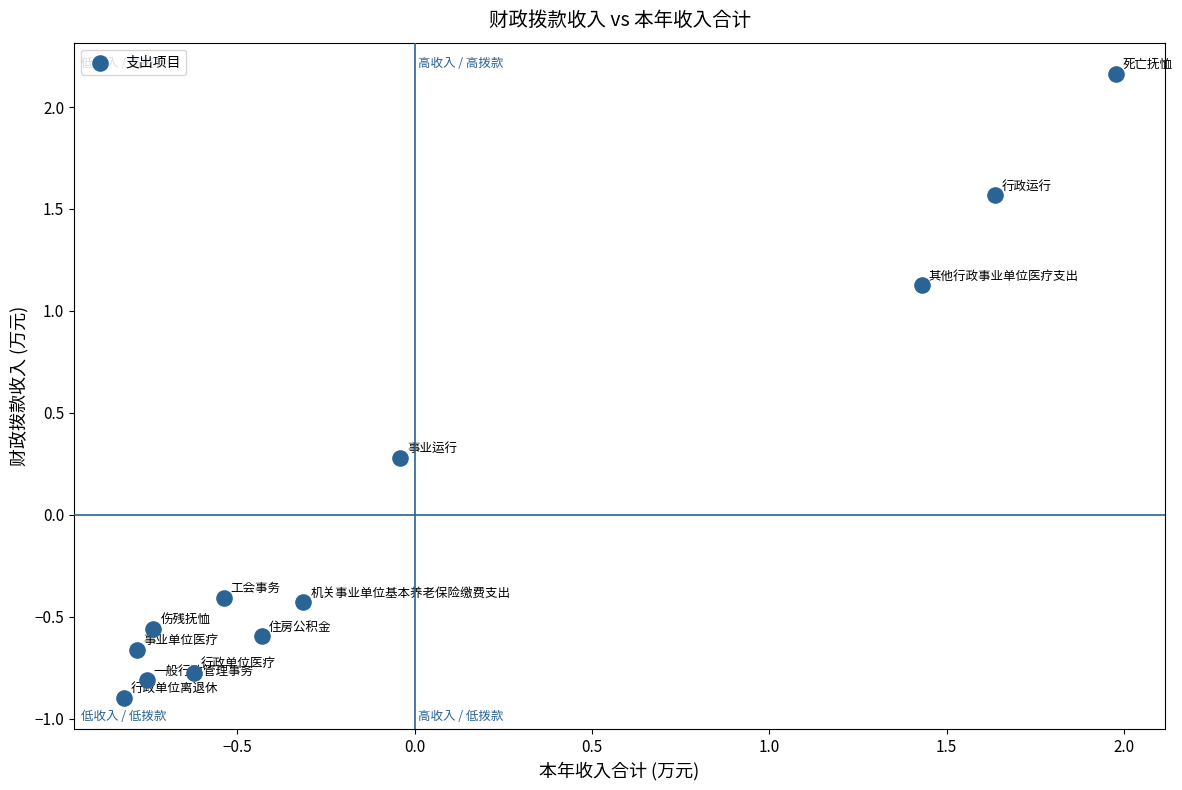

What is the range of X values (max minus min)?

2.8